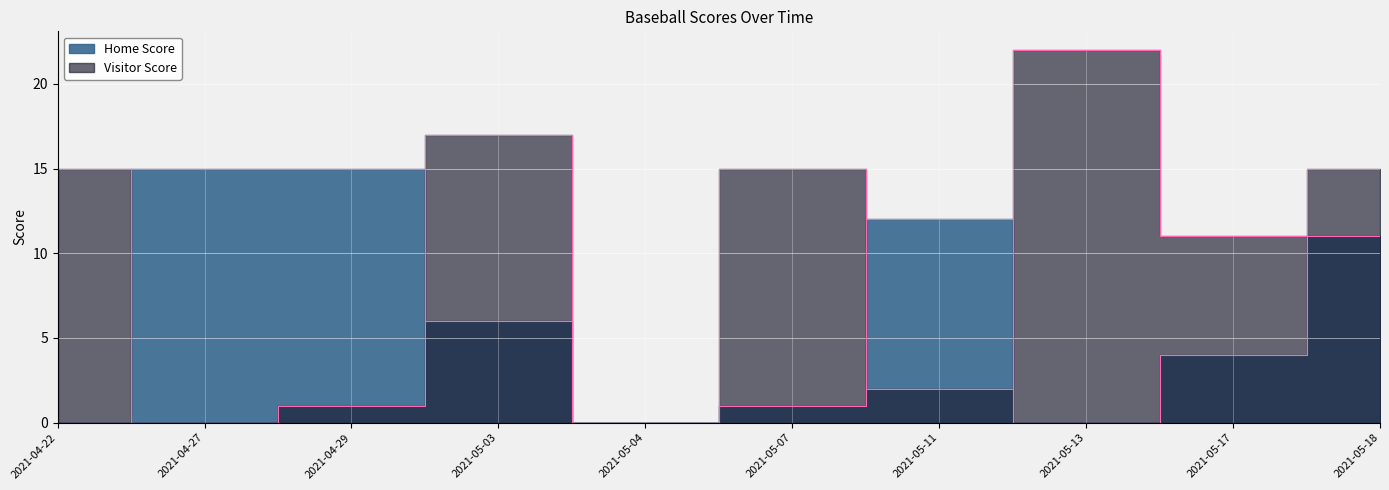

True or false: Home Score has more than 1 points higher than both neighbors.

False